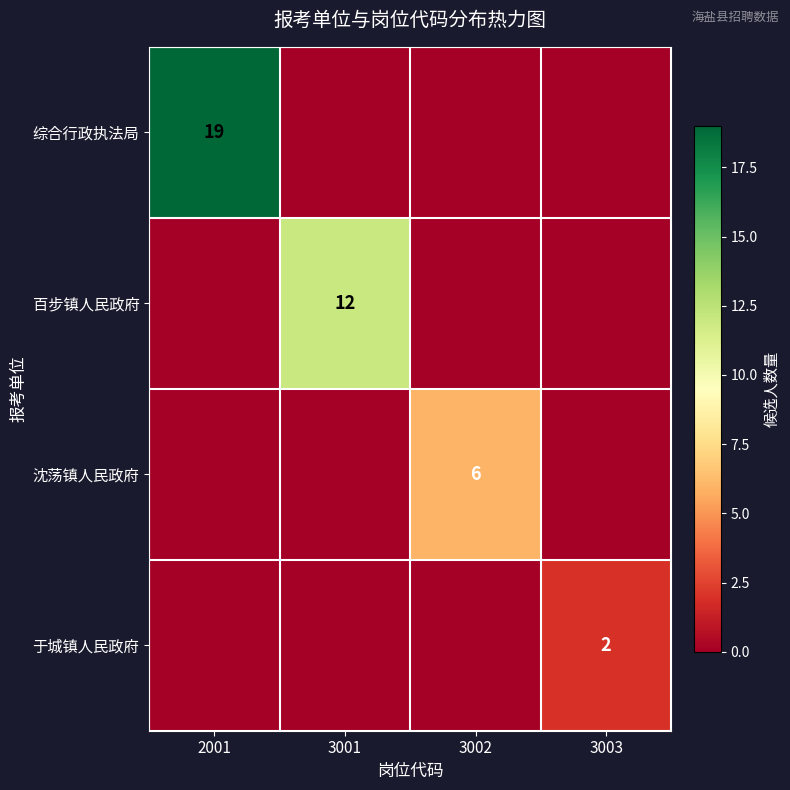

True or false: 综合行政执法局 has a value of 28 at 2001.

False